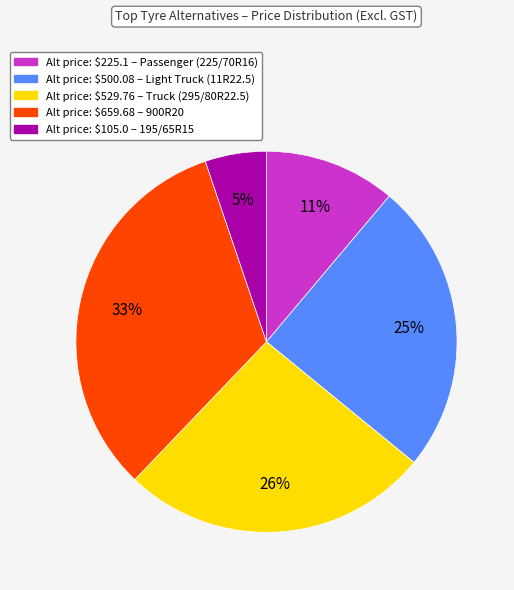

To the nearest percent, what is the average slice percentage?

20%